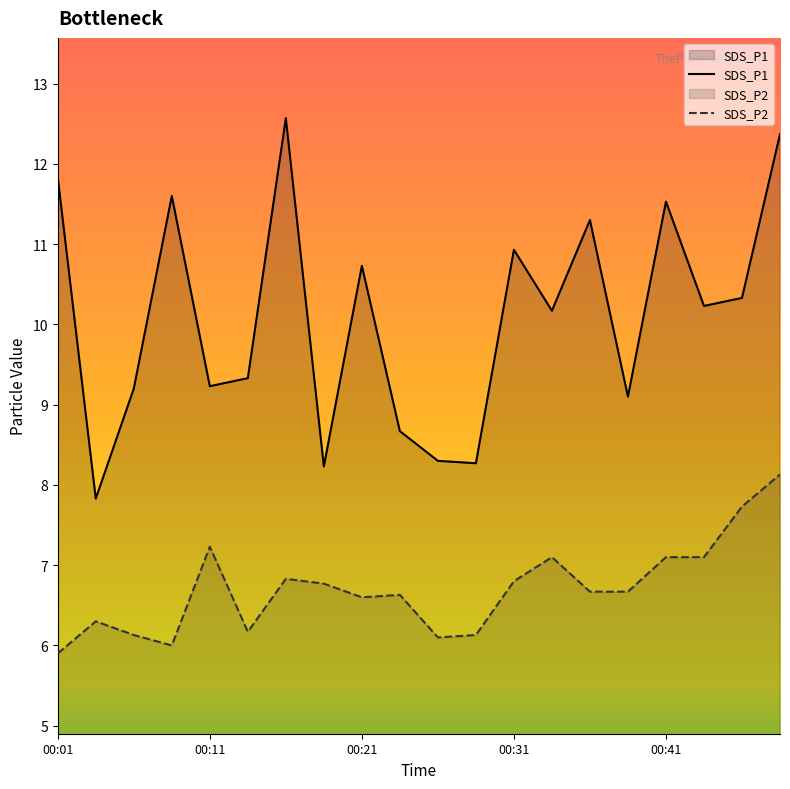

Where is SDS_P1 nearest to the value 10?

13